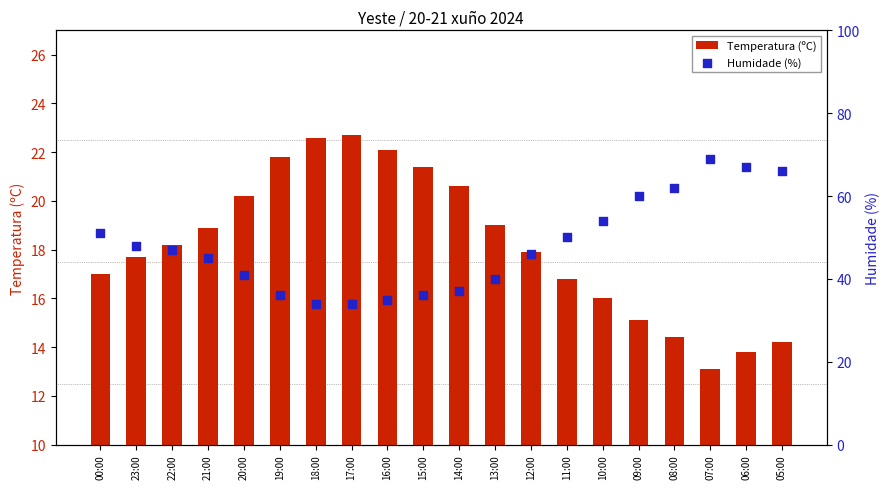

Which series has the largest total across all categories?

Humidade (%)